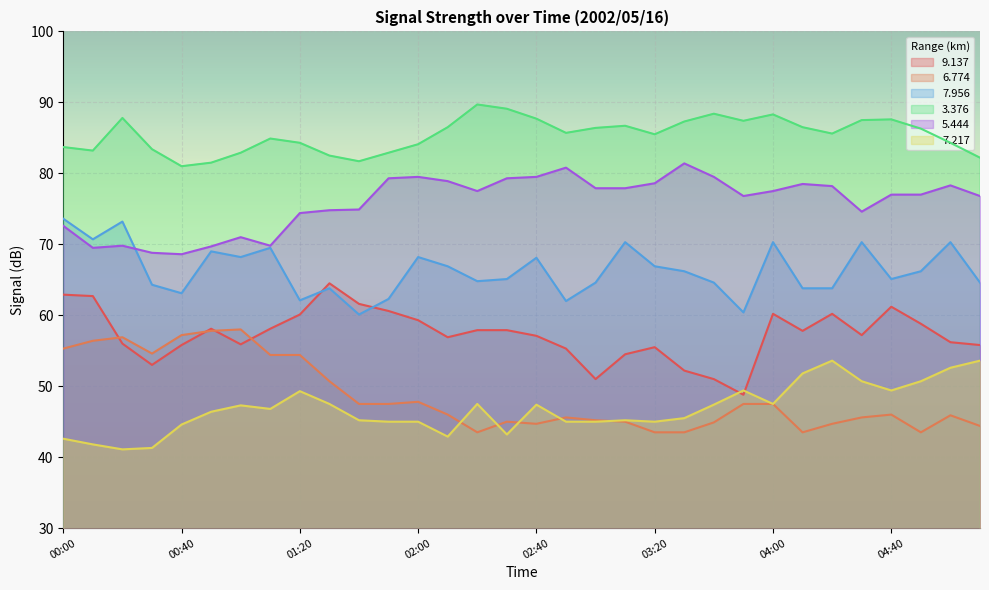

The value of 6.774 at 02:50 is 45.6. True or false?

True